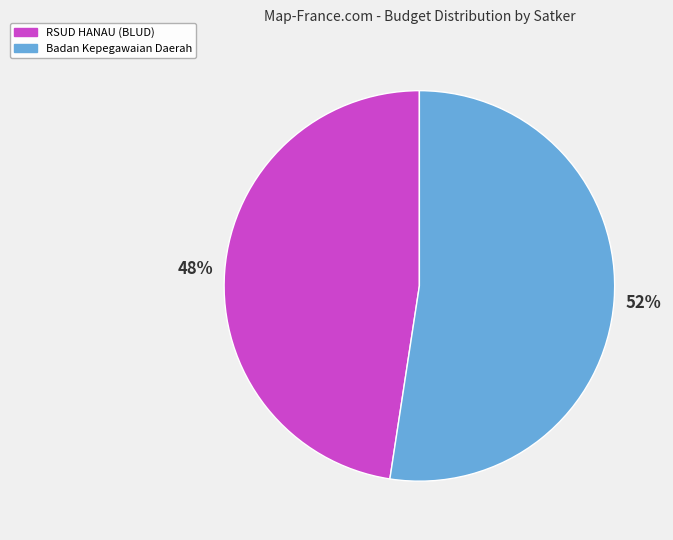

What is the largest slice in the pie chart?

Badan Kepegawaian Daerah